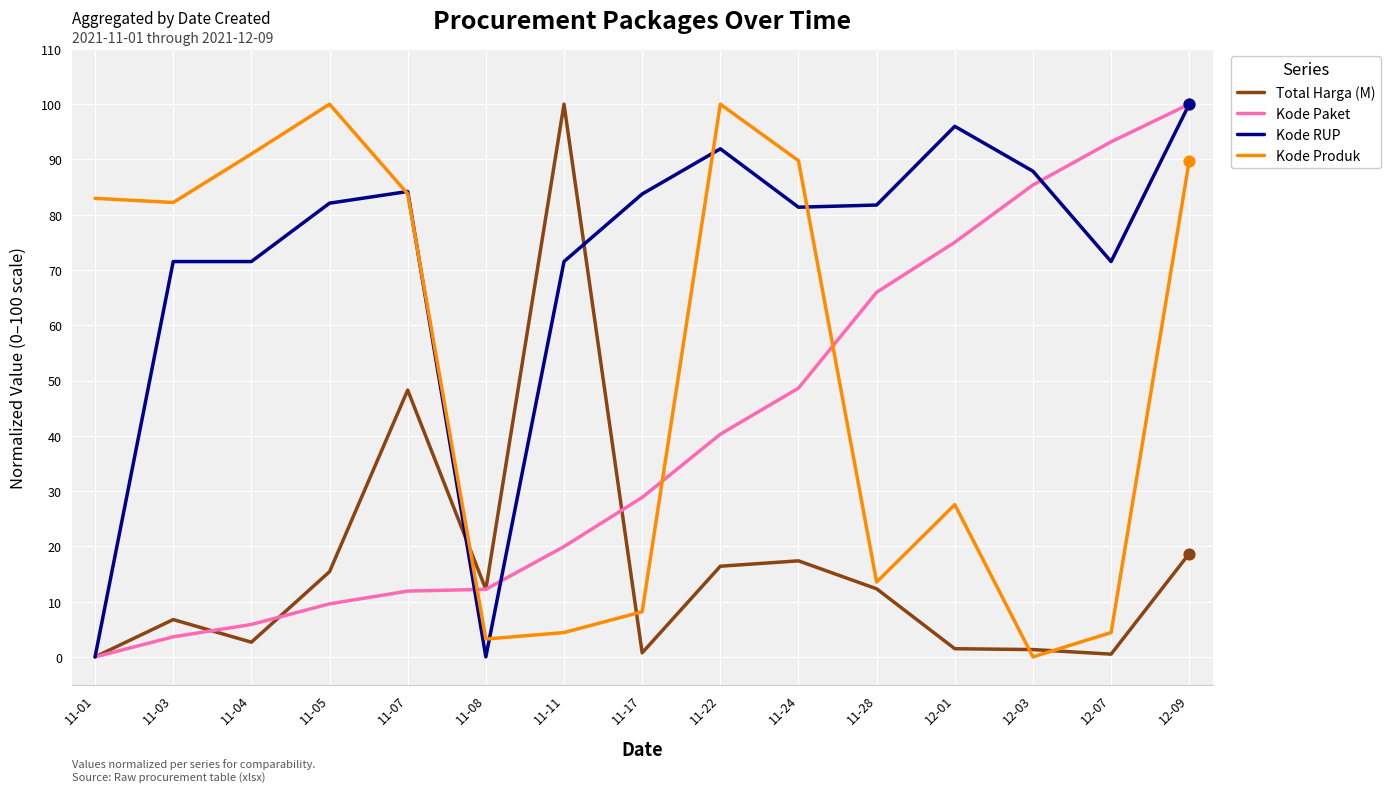

What are all the series names shown in the legend?

Total Harga (M), Kode Paket, Kode RUP, Kode Produk